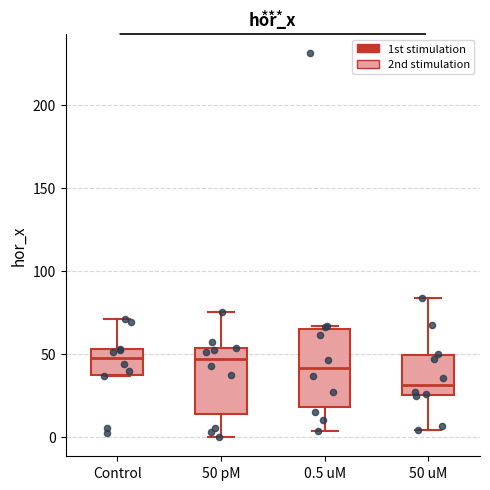

Comparing the boxes themselves (not the whiskers), which one is the tallest?

0.5 uM